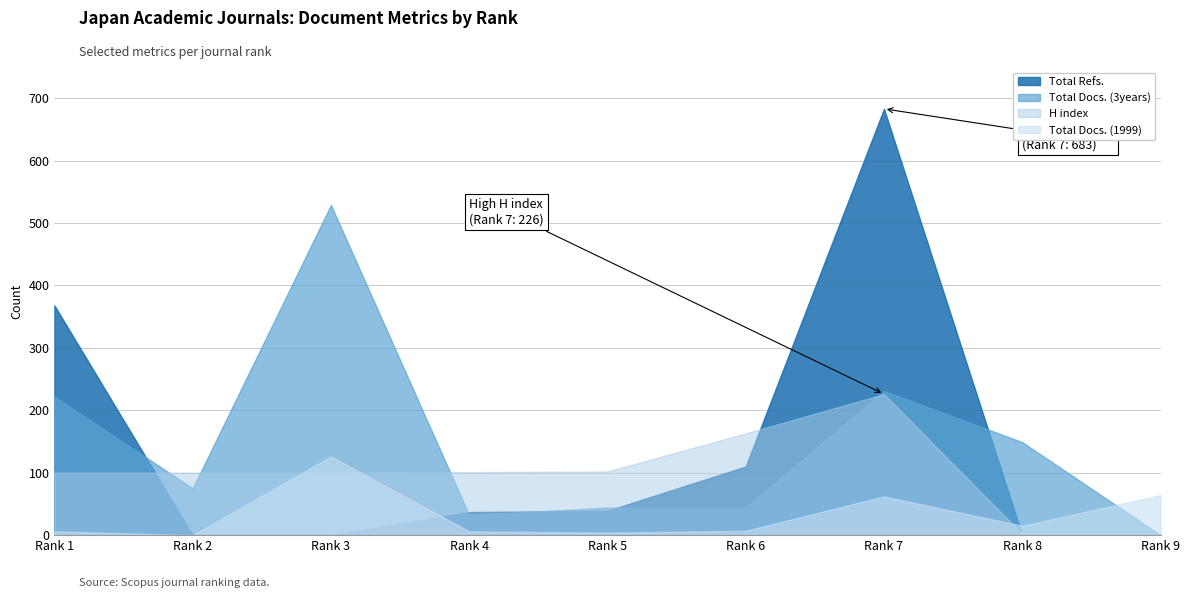

How many values in the Total Refs. series exceed 37?

4